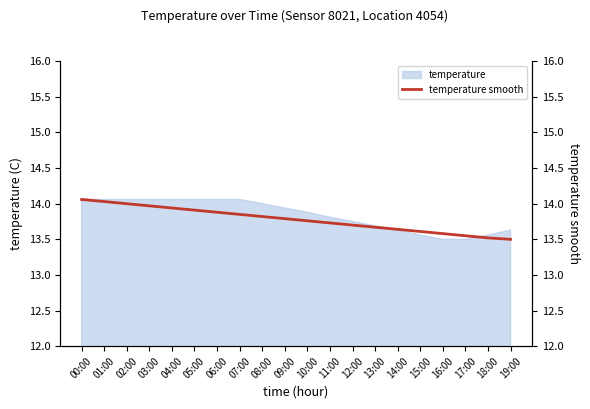

Reading left to right, extract all data points from this chart.

14.1	14.0	14.0	14.0	13.9	13.9	13.9	13.8	13.8	13.8	13.8	13.7	13.7	13.7	13.6	13.6	13.6	13.6	13.5	13.5